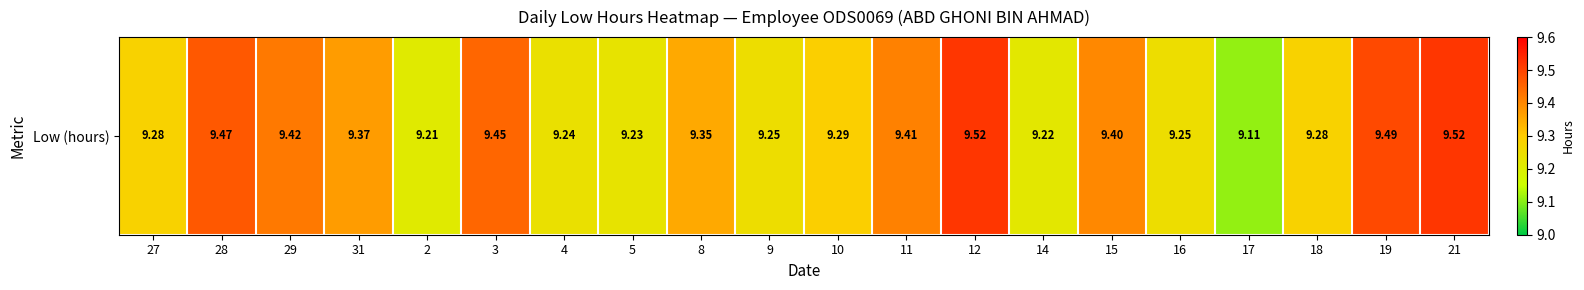

Rank the categories by value from lowest to highest.

17, 2, 14, 5, 4, 9, 16, 27, 18, 10, 8, 31, 15, 11, 29, 3, 28, 19, 12, 21